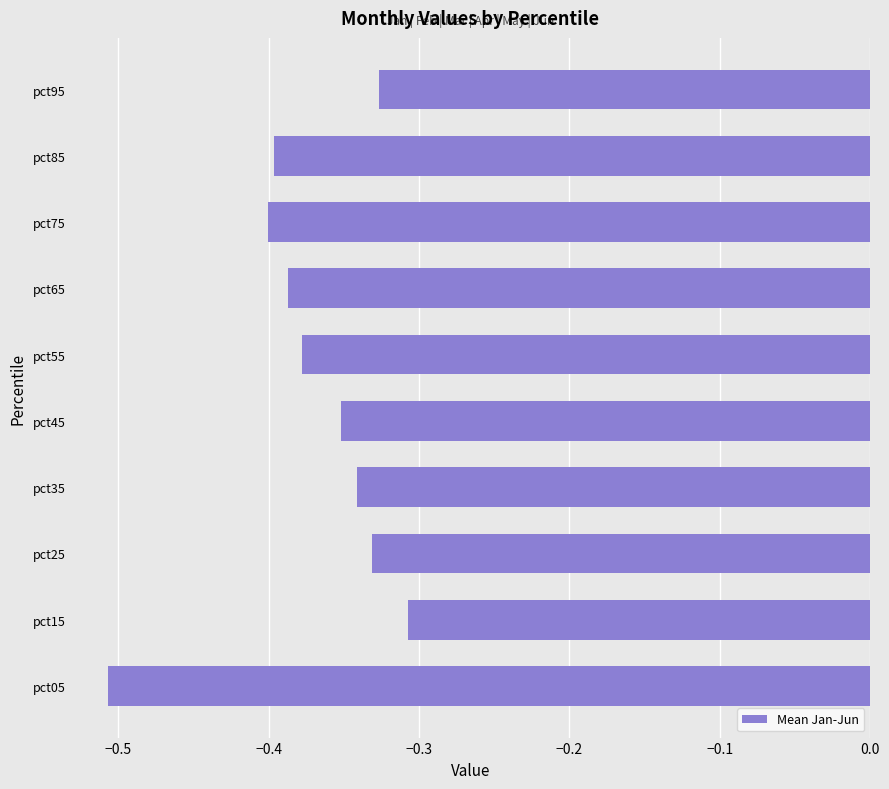

Where is the data nearest to the value 0?

pct15